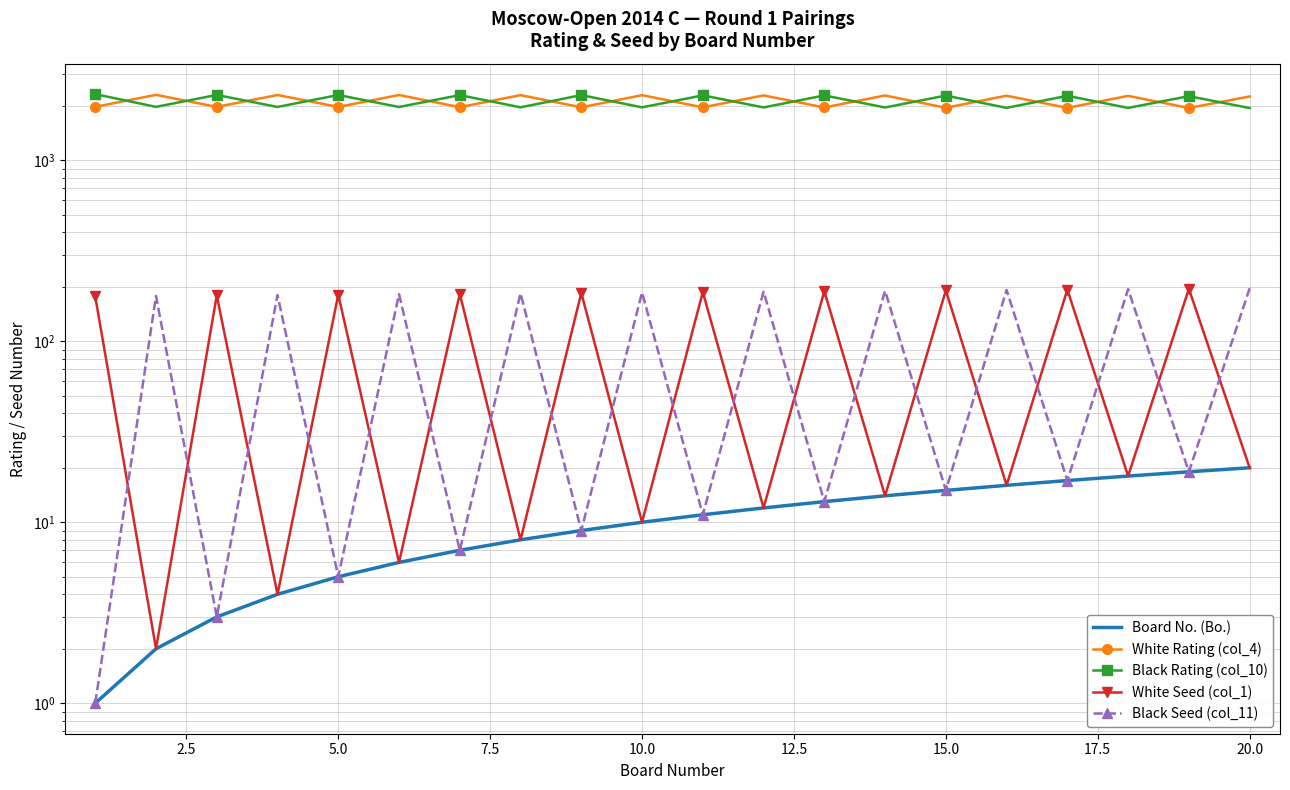

In Black Rating (col_10), how many points are higher than both neighbors (excluding endpoints)?

9